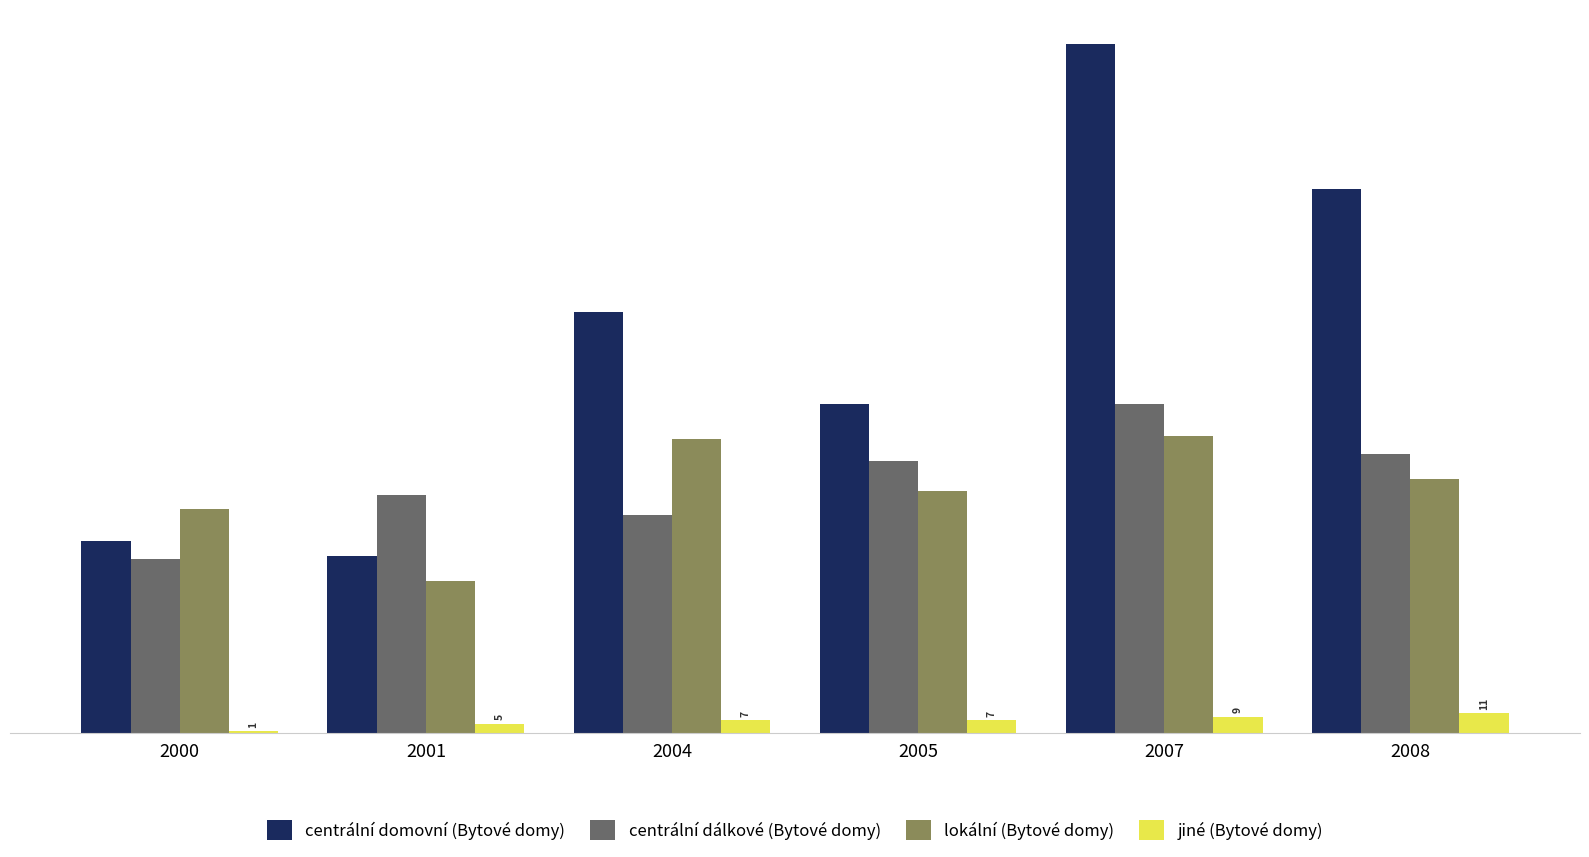

What is the sum of the centrální domovní (Bytové domy) values at 2001 and 2000?

206